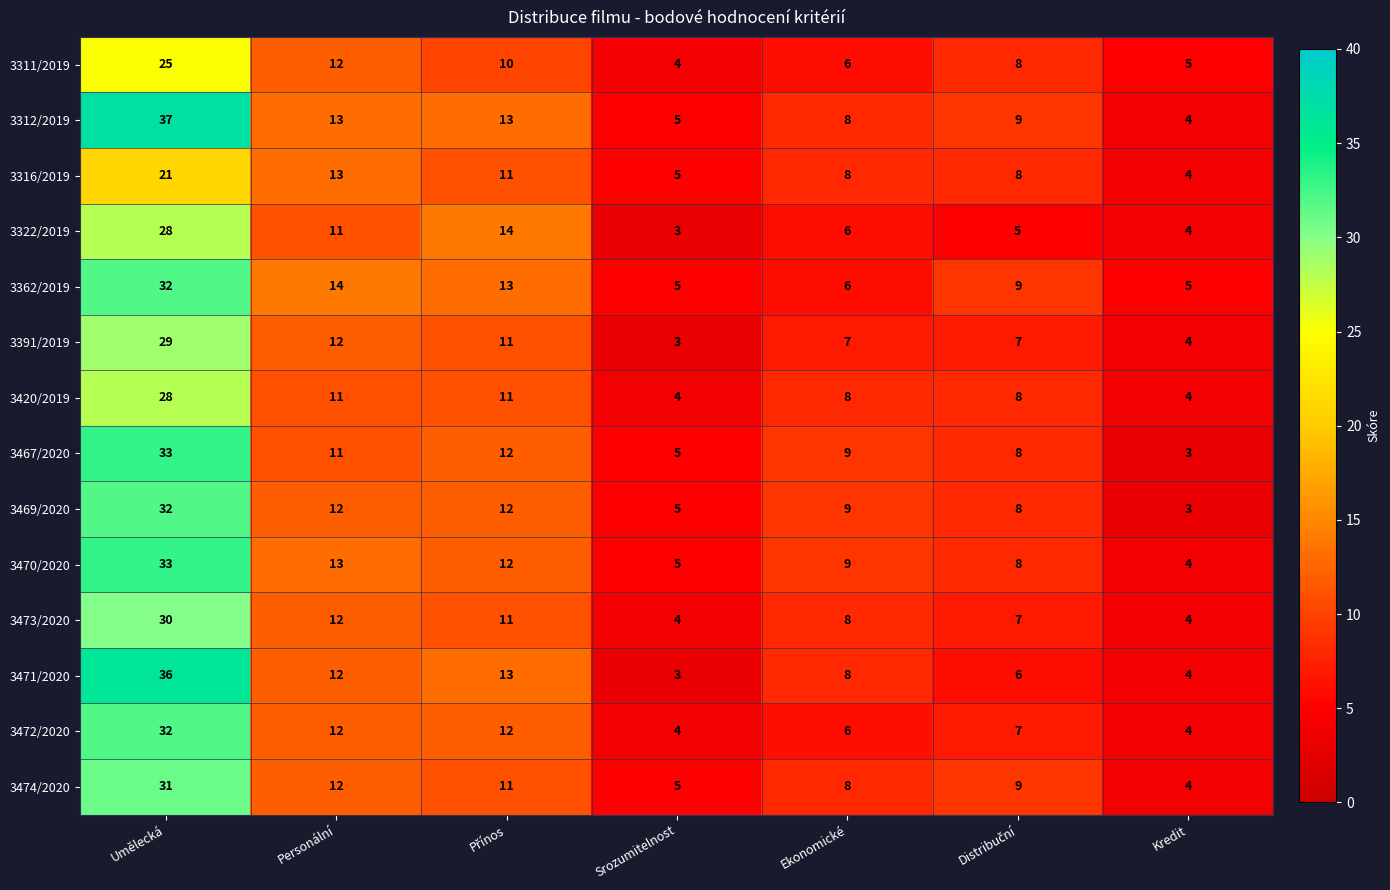

True or false: 3311/2019 has a value of 5 at Srozumitelnost.

False